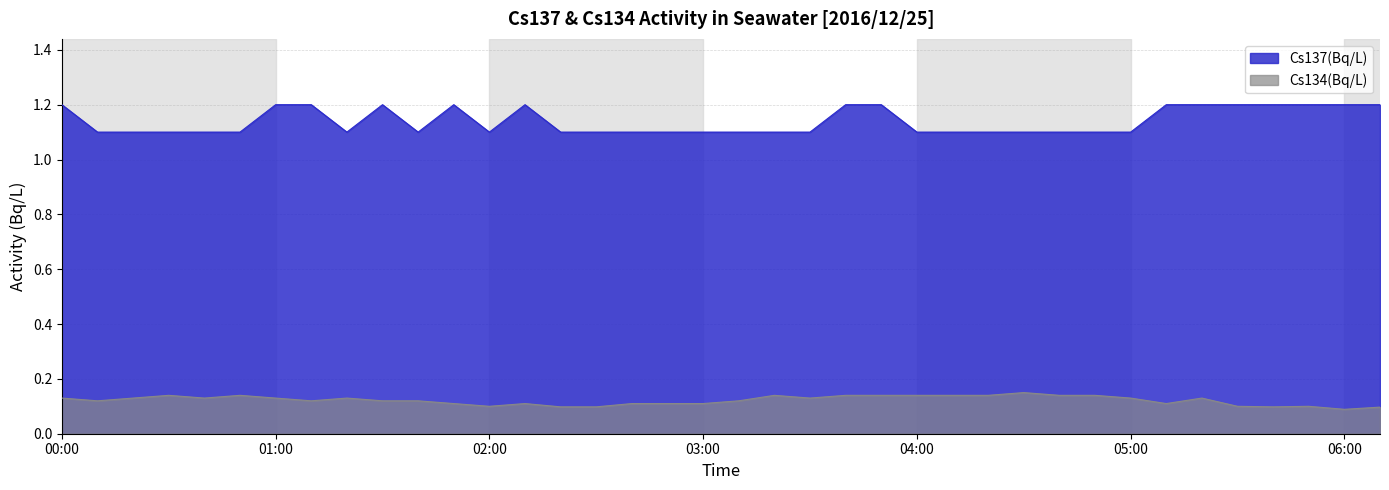

Reading left to right, list all the values displayed in this chart.

Cs137(Bq/L): 1.2	1.1	1.1	1.1	1.1	1.1	1.2	1.2	1.1	1.2	1.1	1.2	1.1	1.2	1.1	1.1	1.1	1.1	1.1	1.1	1.1	1.1	1.2	1.2	1.1	1.1	1.1	1.1	1.1	1.1	1.1	1.2	1.2	1.2	1.2	1.2	1.2	1.2
Cs134(Bq/L): 0.1	0.1	0.1	0.1	0.1	0.1	0.1	0.1	0.1	0.1	0.1	0.1	0.1	0.1	0.1	0.1	0.1	0.1	0.1	0.1	0.1	0.1	0.1	0.1	0.1	0.1	0.1	0.1	0.1	0.1	0.1	0.1	0.1	0.1	0.1	0.1	0.1	0.1